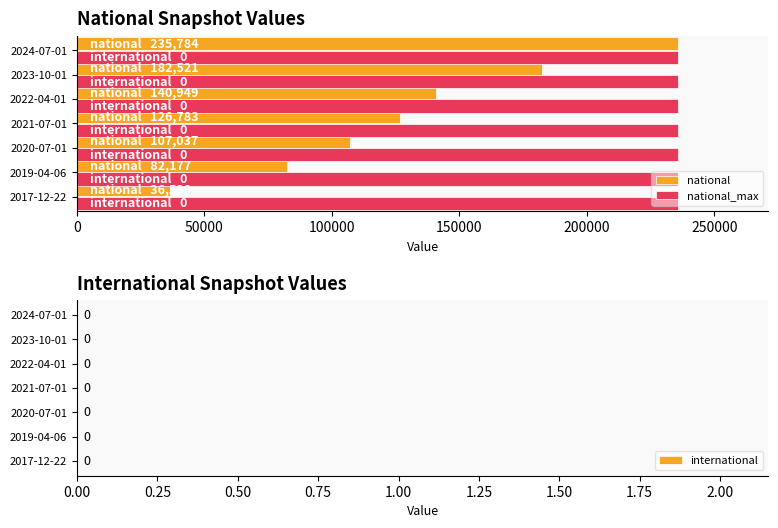

What is the difference between the second highest and second lowest values in the national series?

100344